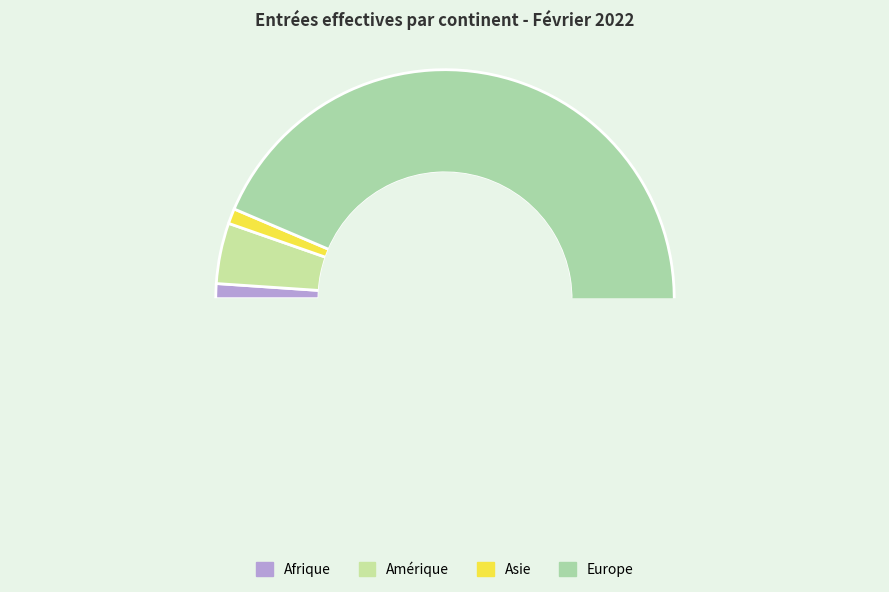

Is there a majority slice in this chart?

Yes